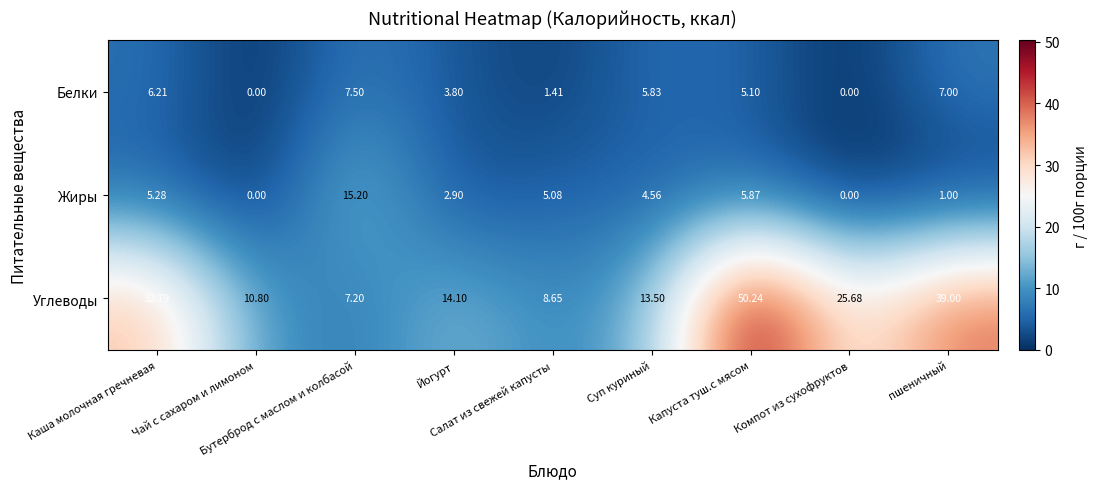

Which series has the largest total across all categories?

Углеводы